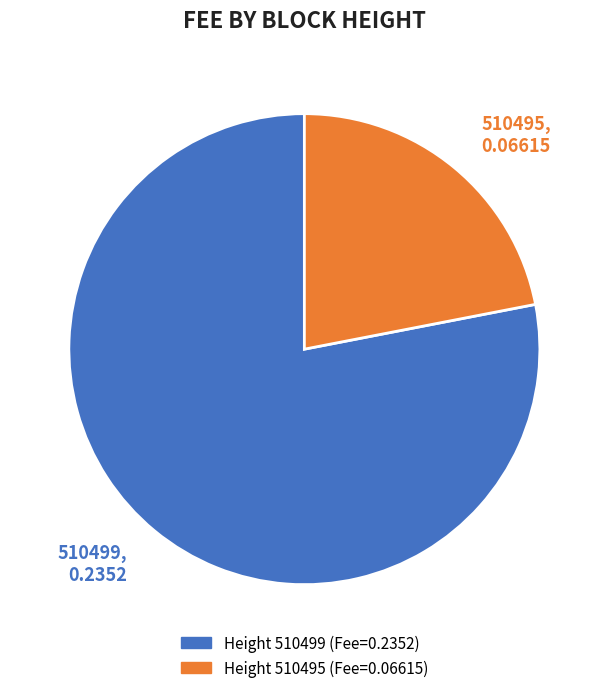

Between 510499 and 510495, which is larger?

510499